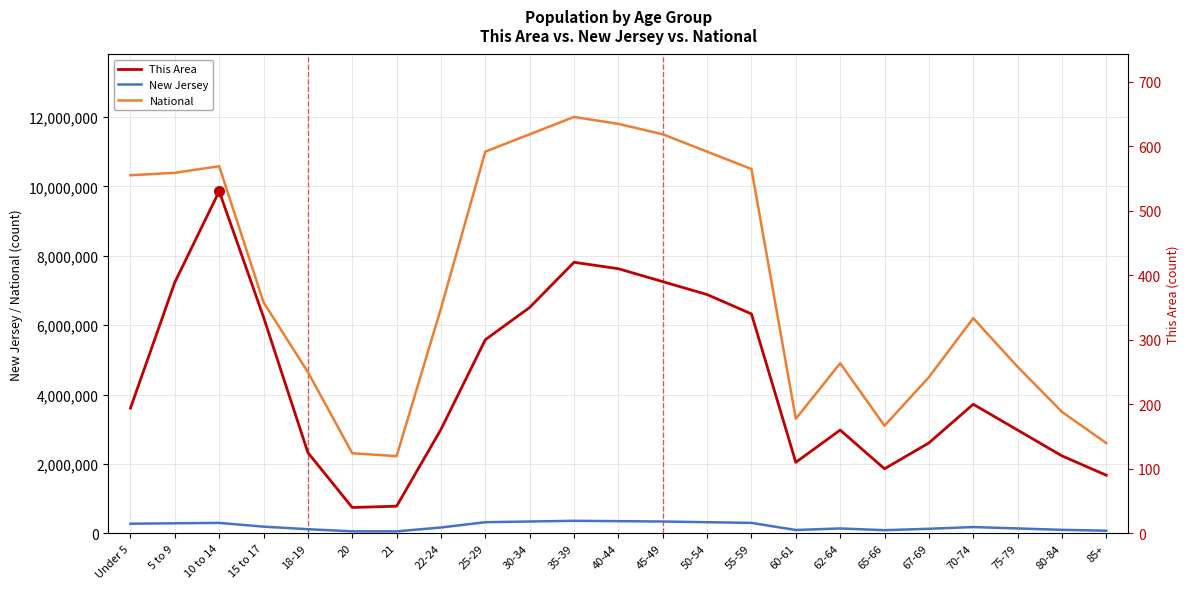

Which has a higher value, 22-24 or 10 to 14?

10 to 14